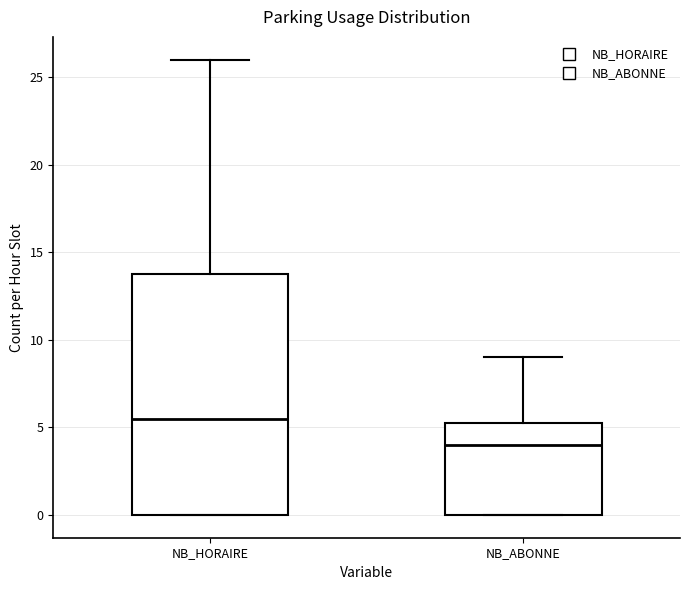

Reading left to right, read every box against the y-axis: the position of its median line, the range the box covers, and the ends of its whiskers. The values are not printed on the chart, so give them approximately, as read against the axis.

NB_HORAIRE: median 5.5, box 0.0 to 14.0, whiskers 0.0 to 26.0
NB_ABONNE: median 4.0, box 0.0 to 5.5, whiskers 0.0 to 9.0